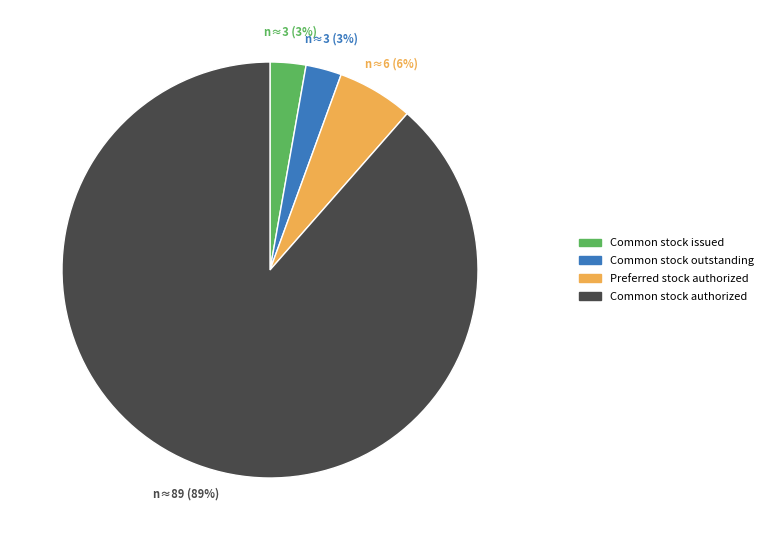

To the nearest percent, what portion does Common stock issued represent?

3%